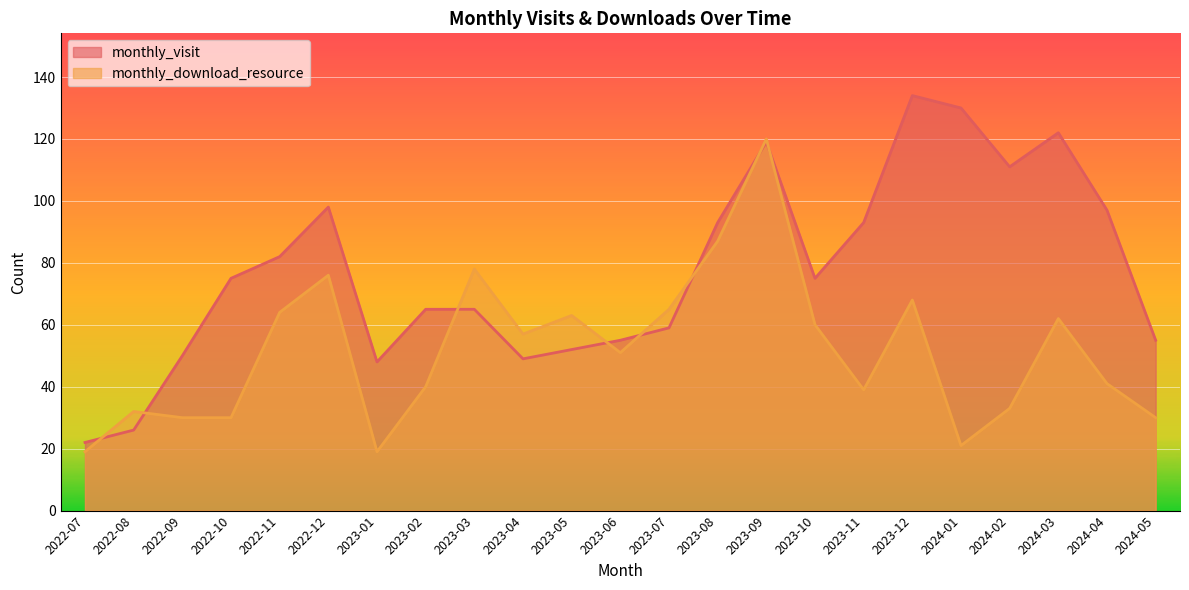

Where do monthly_download_resource and monthly_visit first cross each other?

2022-07 and 2022-08